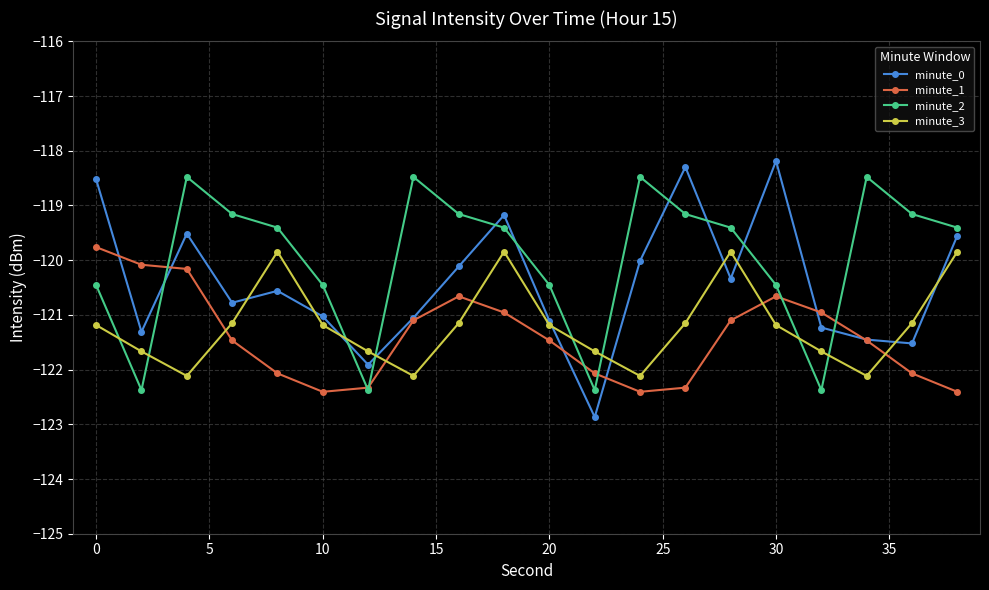

How many interior local valleys does the minute_1 series have?

2